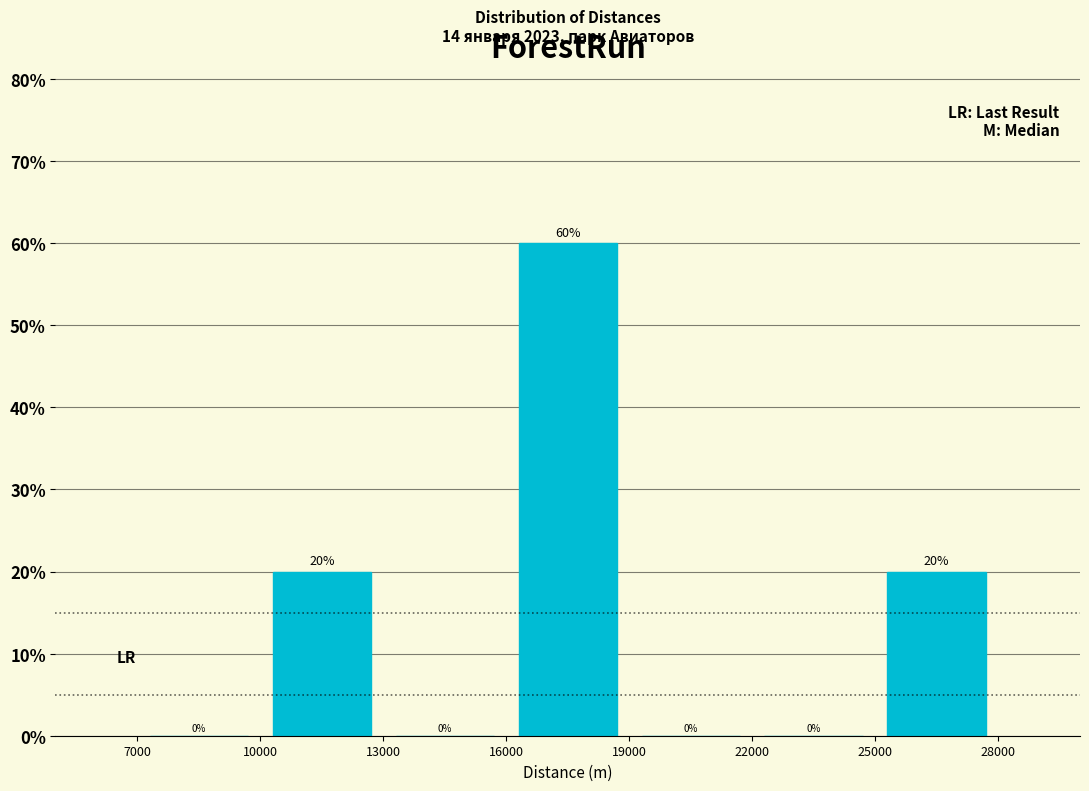

Reading left to right, list every bar in this chart as the range it spans on the x-axis followed by its height.

7000 to 10000: 0
10000 to 13000: 20
13000 to 16000: 0
16000 to 19000: 60
19000 to 22000: 0
22000 to 25000: 0
25000 to 28000: 20